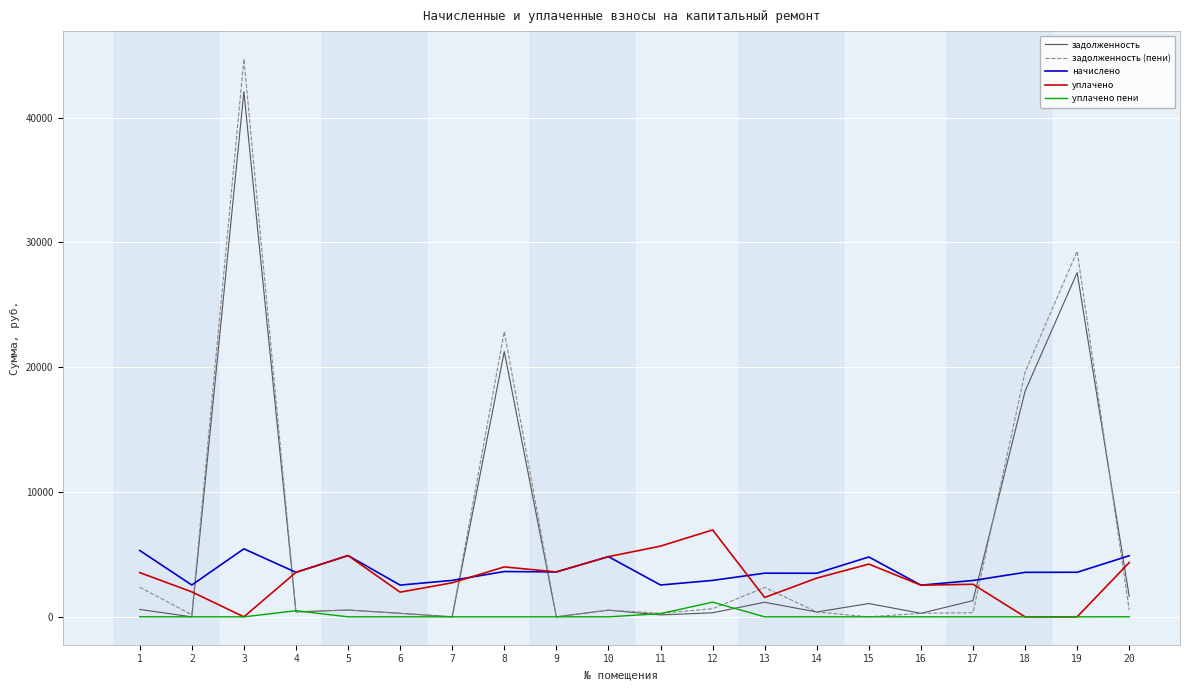

What is the maximum value shown in the chart?

44693.8